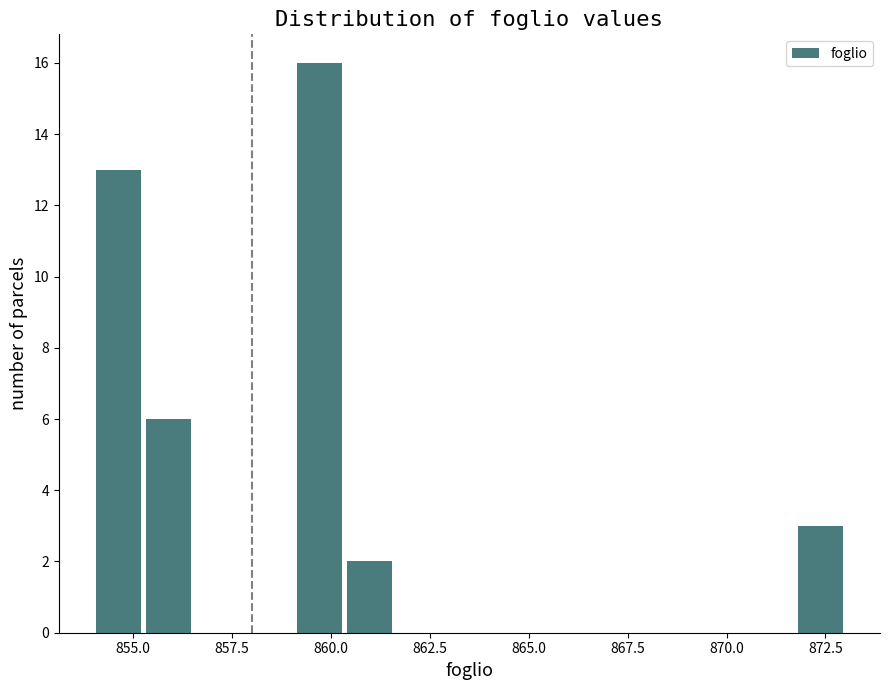

Around what value on the x-axis is the tallest bar? Give the approximate position of its centre, as read against the axis.

859.5